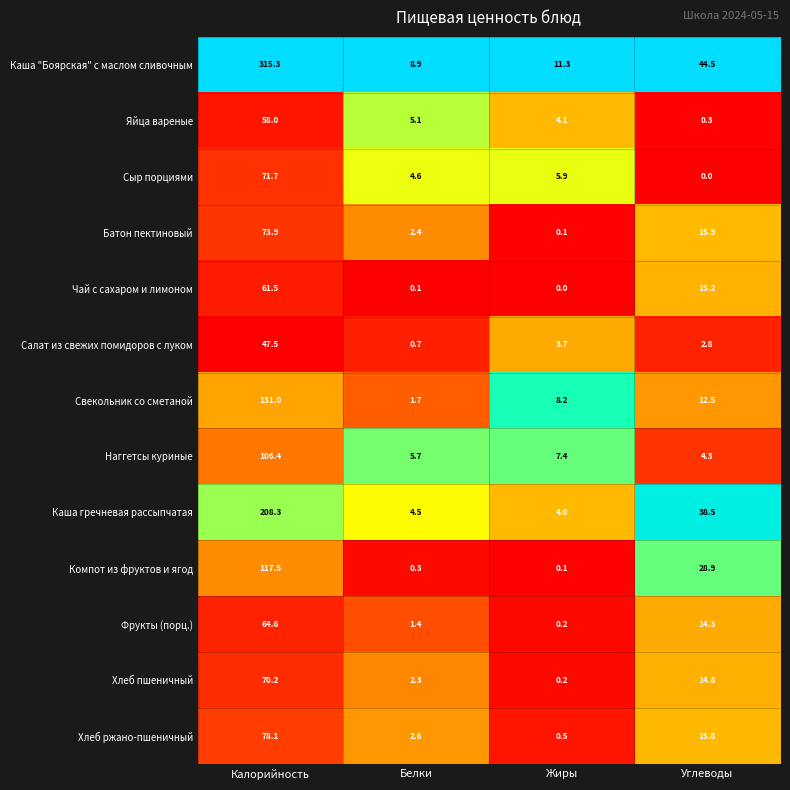

What is the maximum value for Салат из свежих помидоров с луком?

47.5